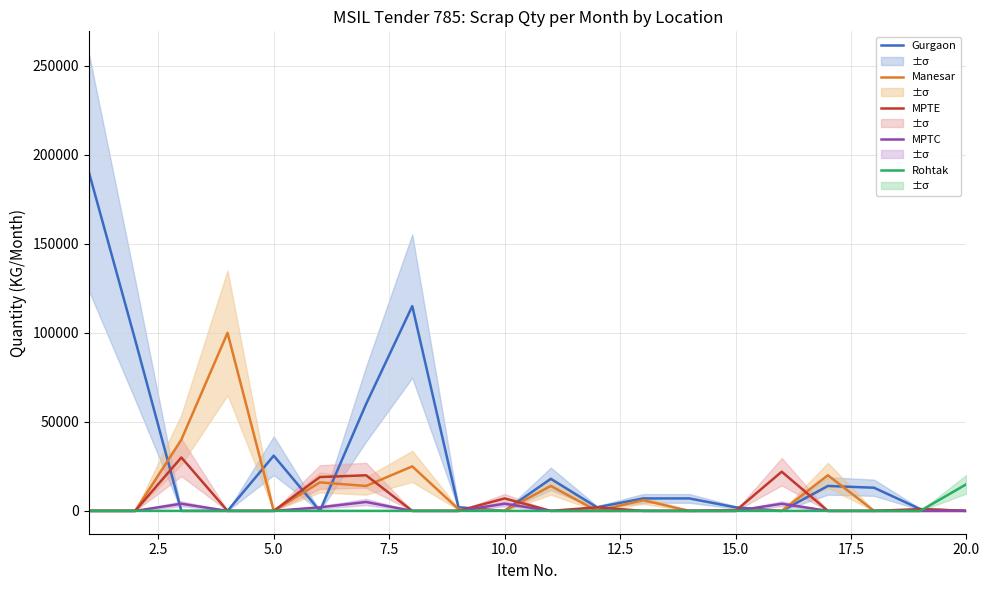

What is the highest value of the Gurgaon series?

190000